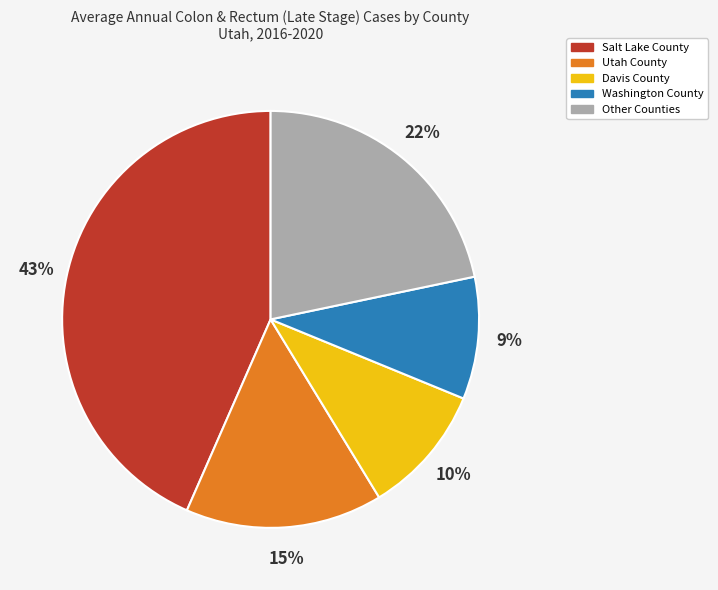

Approximately how many times larger is the value at Davis County compared to Salt Lake County?

0.2